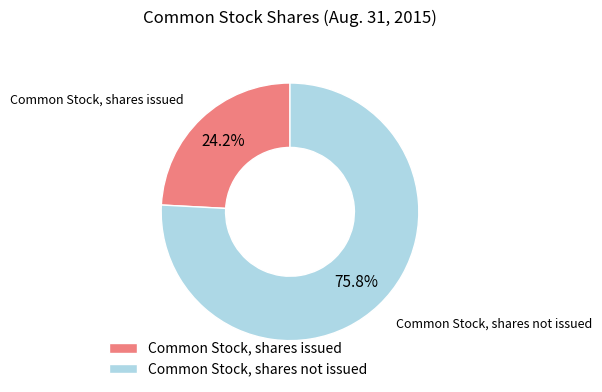

Rank the categories by value from highest to lowest.

Common Stock, shares not issued, Common Stock, shares issued